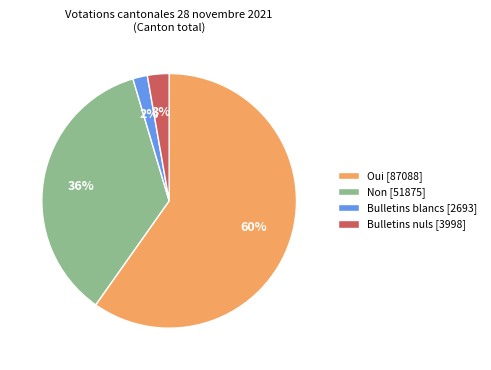

Which has a higher value, Oui or Non?

Oui